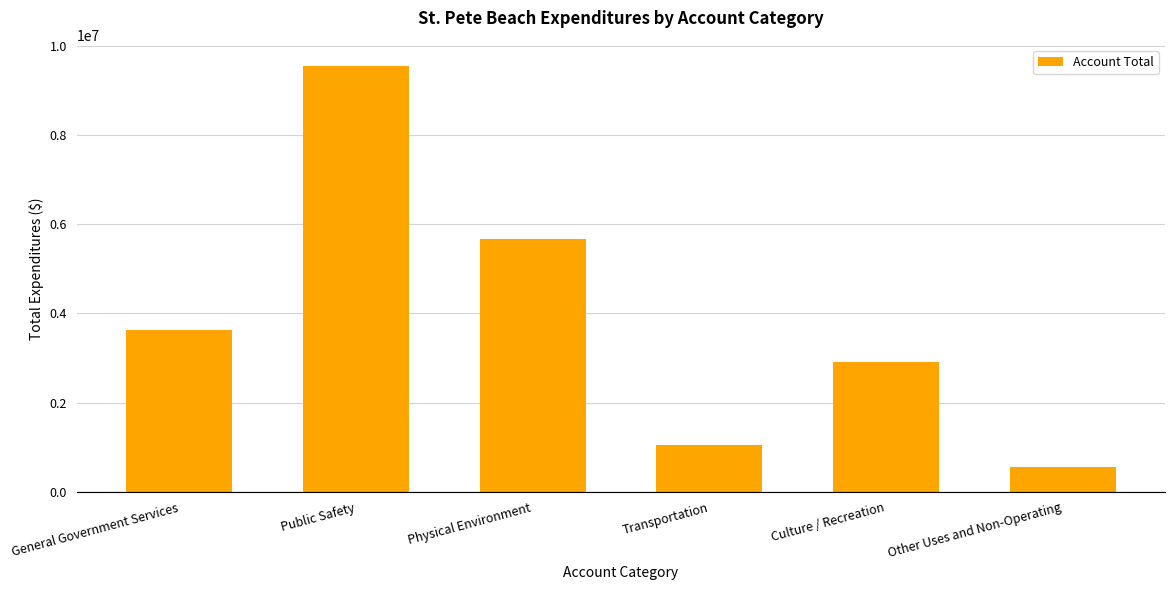

What is the minimum value shown in the chart?

547101